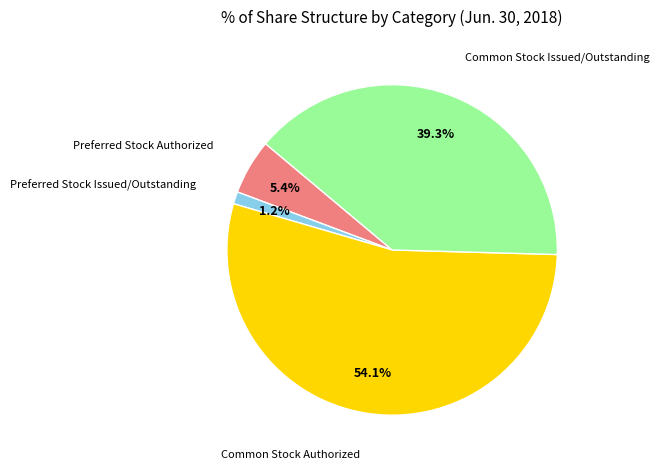

Does any single category account for the majority?

Yes